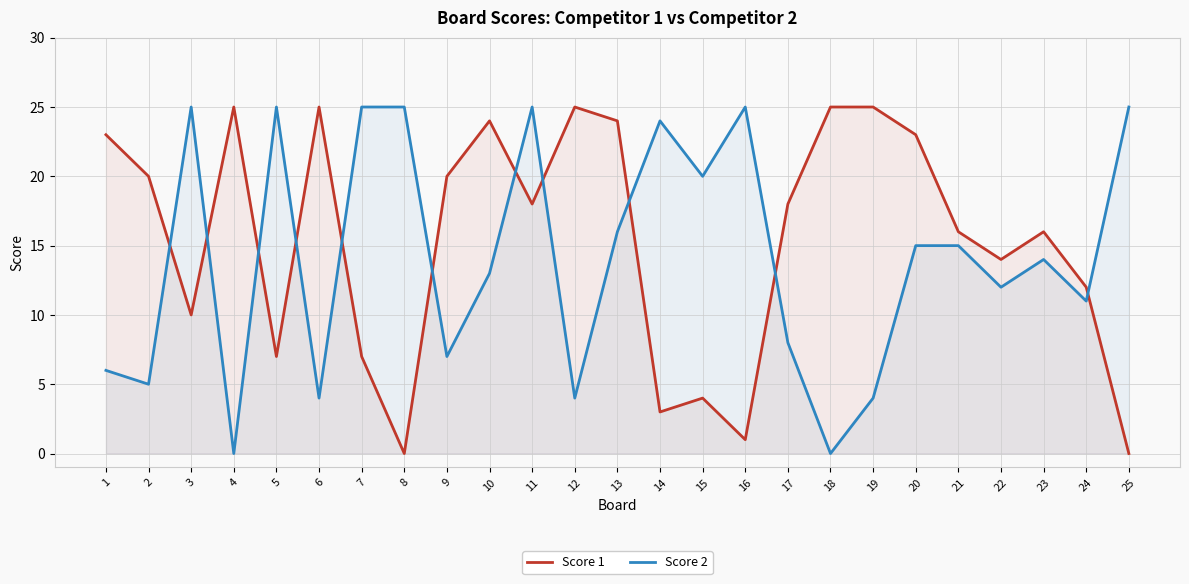

What is the total value across all series at 9?

27